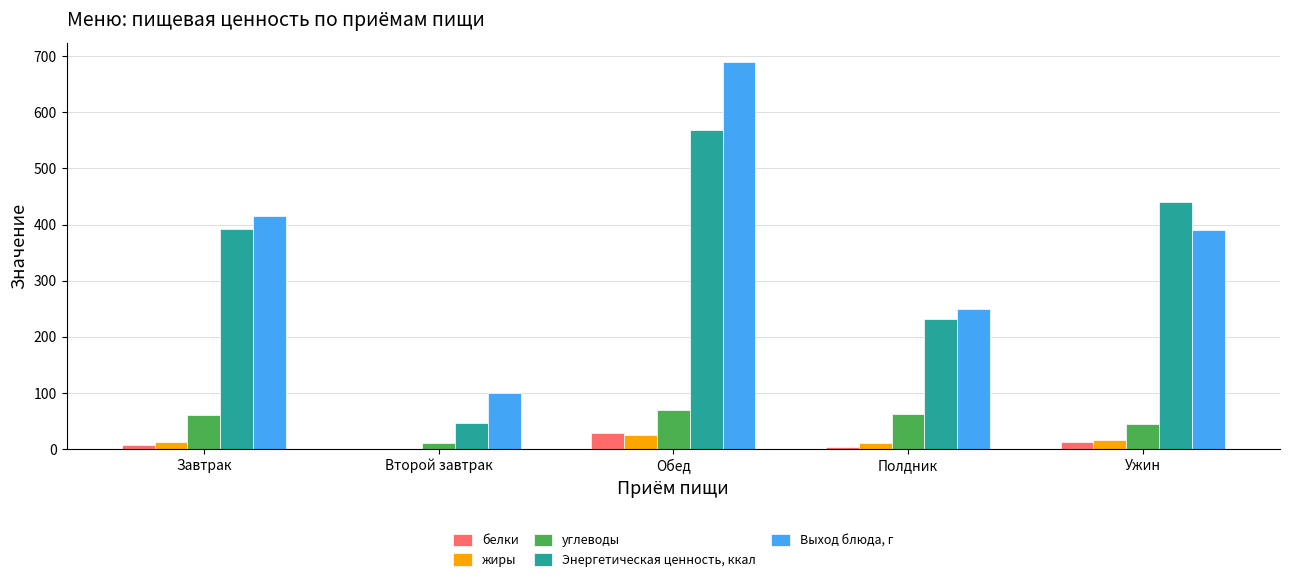

The value of Выход блюда, г at Полдник is 250.0. True or false?

True